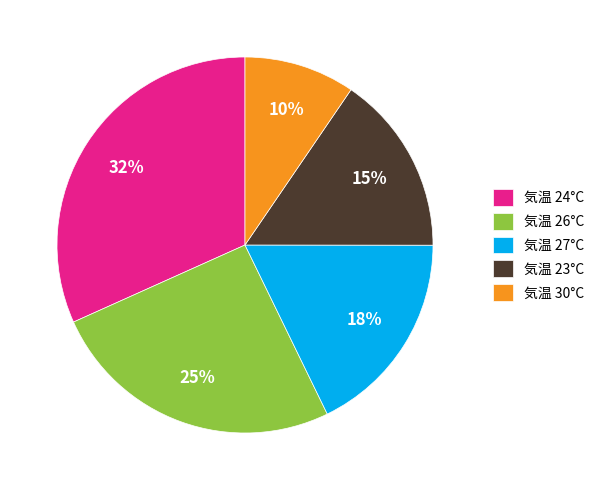

Is the sum of 気温 27°C and 気温 24°C greater than half?

No